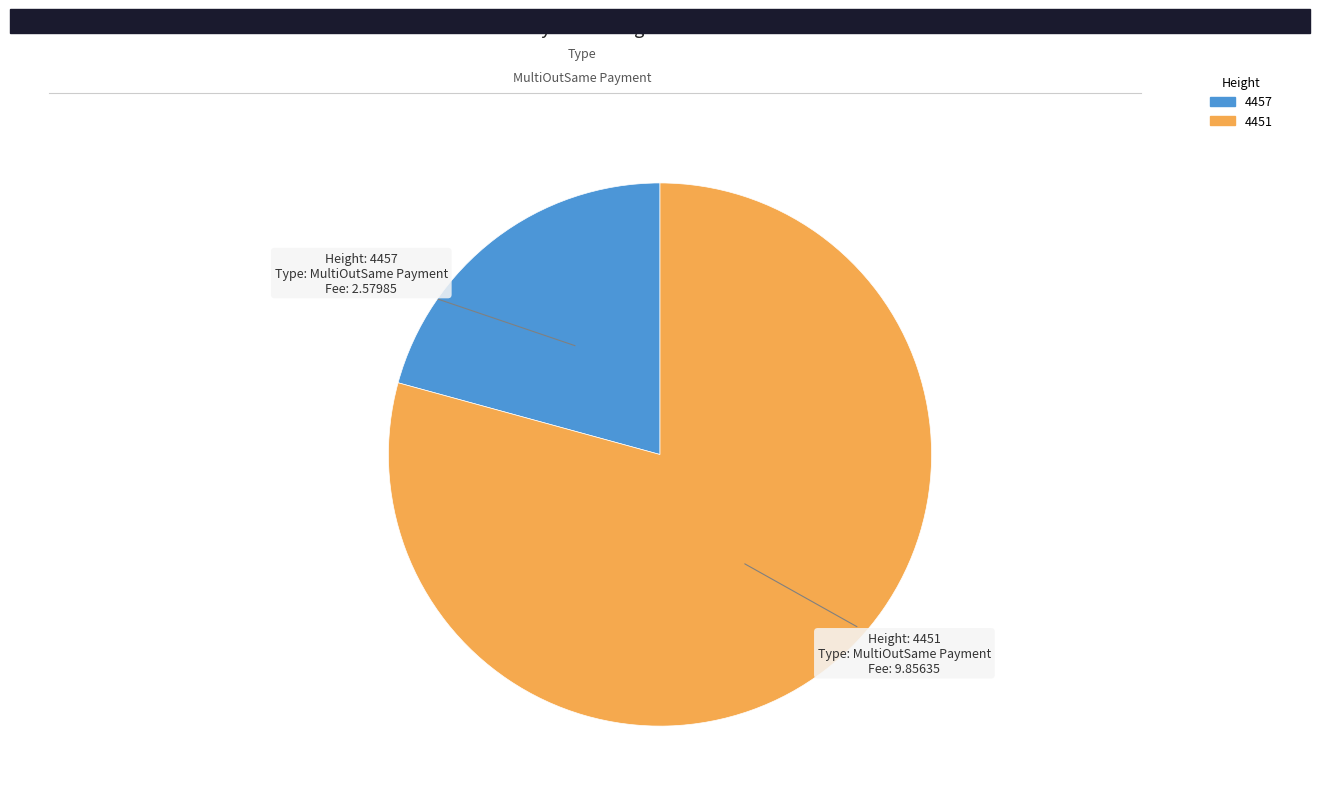

Approximately how many times larger is the value at 4451 compared to 4457?

3.8